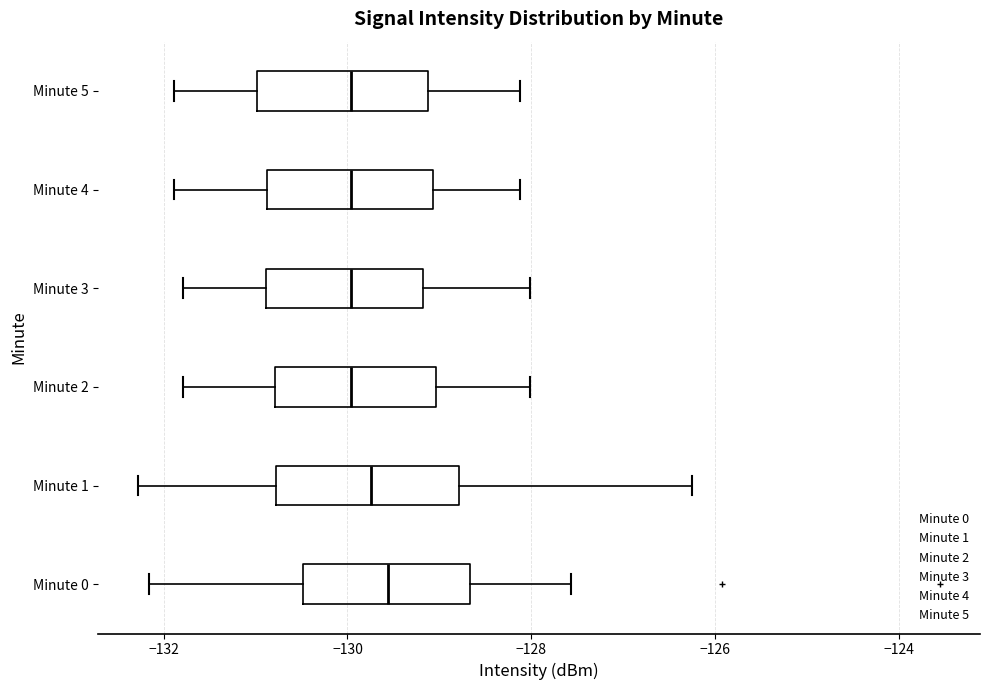

Reading bottom to top, read every box against the x-axis: the position of its median line, the range the box covers, and the ends of its whiskers. The values are not printed on the chart, so give them approximately, as read against the axis.

Minute 0: median -129.6, box -130.4 to -128.6, whiskers -132.2 to -127.6
Minute 1: median -129.8, box -130.8 to -128.8, whiskers -132.2 to -126.2
Minute 2: median -130.0, box -130.8 to -129.0, whiskers -131.8 to -128.0
Minute 3: median -130.0, box -130.8 to -129.2, whiskers -131.8 to -128.0
Minute 4: median -130.0, box -130.8 to -129.0, whiskers -131.8 to -128.2
Minute 5: median -130.0, box -131.0 to -129.2, whiskers -131.8 to -128.2